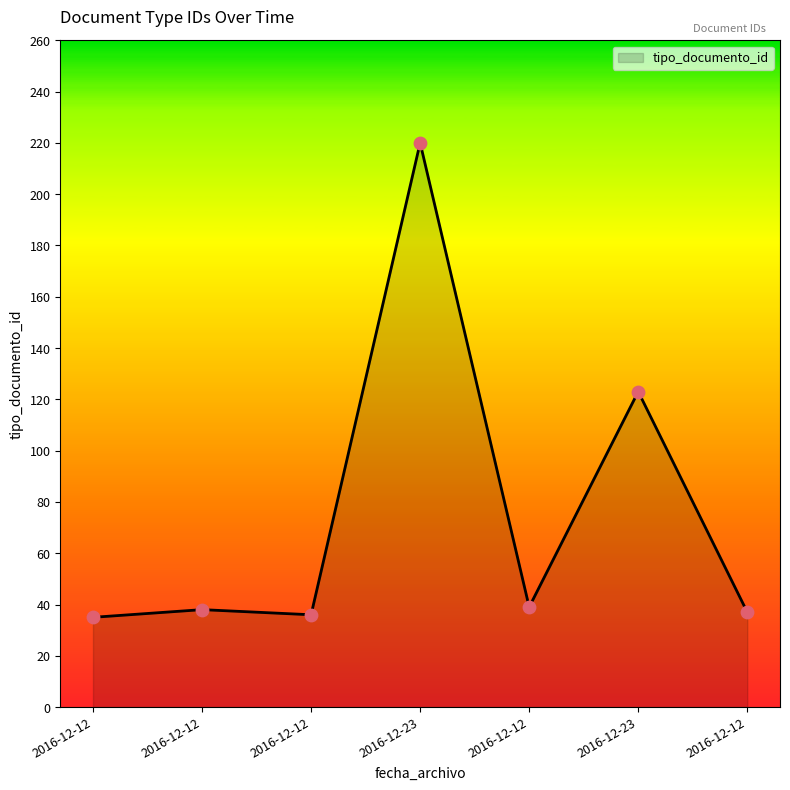

What is the ratio of the value at 2016-12-12 to the value at 2016-12-12?

1.1